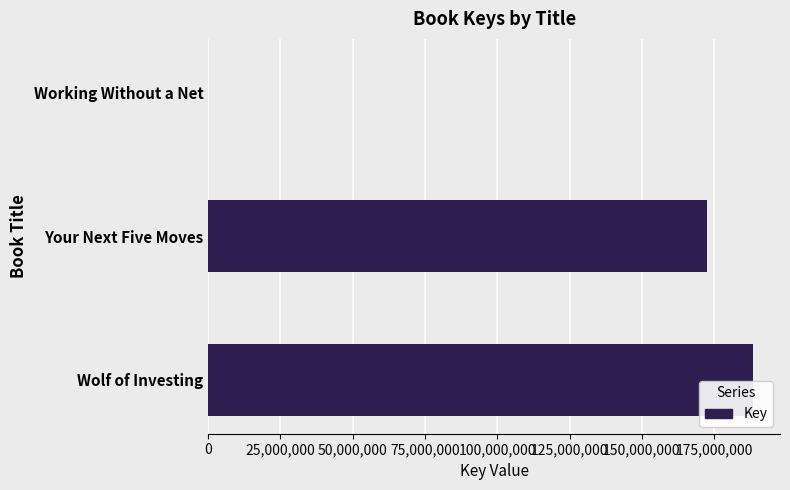

What is the ratio of the value at Wolf of Investing to the value at Your Next Five Moves?

1.1